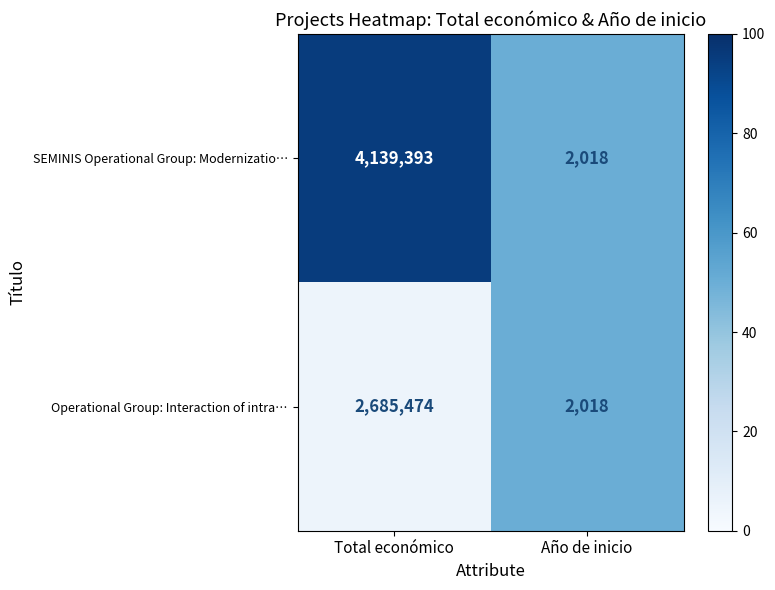

Reading right to left, extract all data points from this chart.

SEMINIS Operational Group: Modernizatio…: Año de inicio=2018	Total económico=4139393
Operational Group: Interaction of intra…: Año de inicio=2018	Total económico=2685474